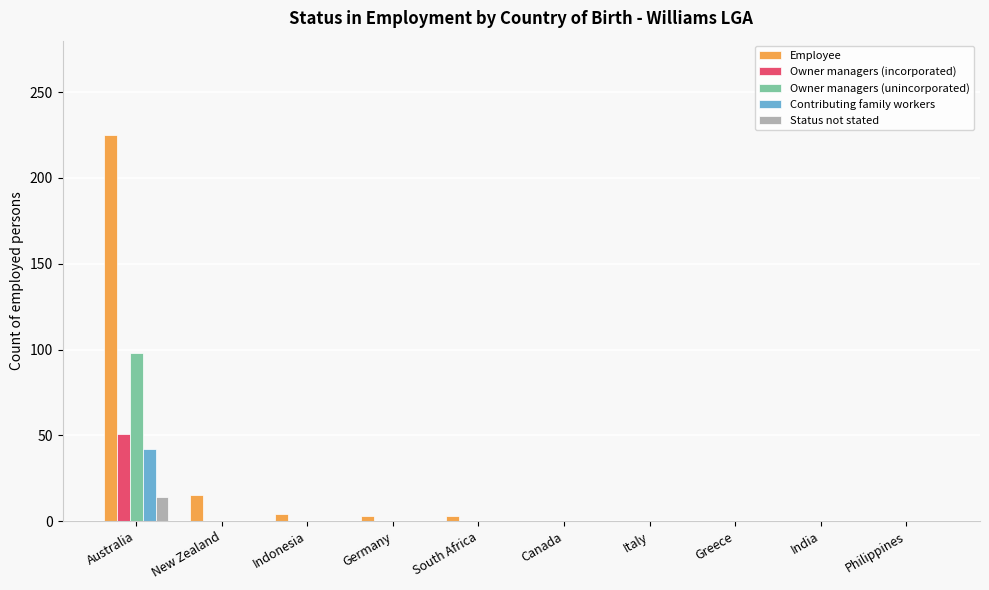

Which series has the largest total across all categories?

Employee